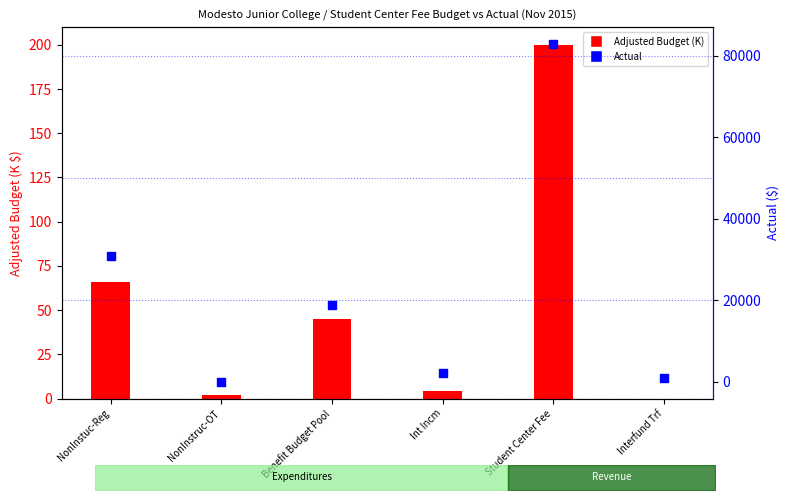

What is the ratio of the value at NonInstuc-Reg to the value at Student Center Fee?

0.4